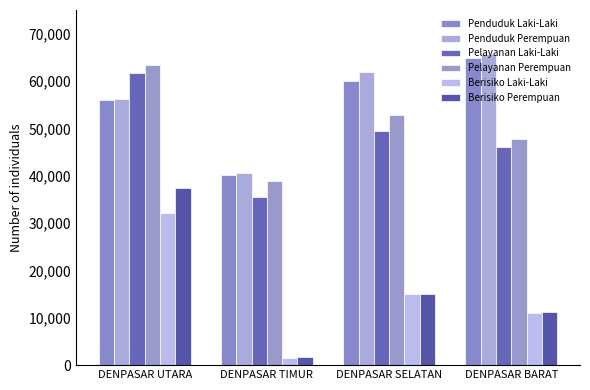

Is it true that Penduduk Laki-Laki equals 20487 at DENPASAR UTARA?

False